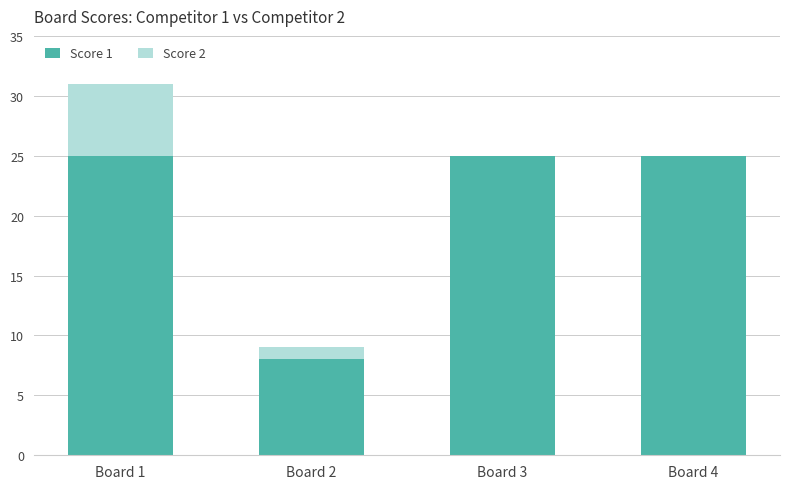

At which category is the sum across all series the highest?

Board 1